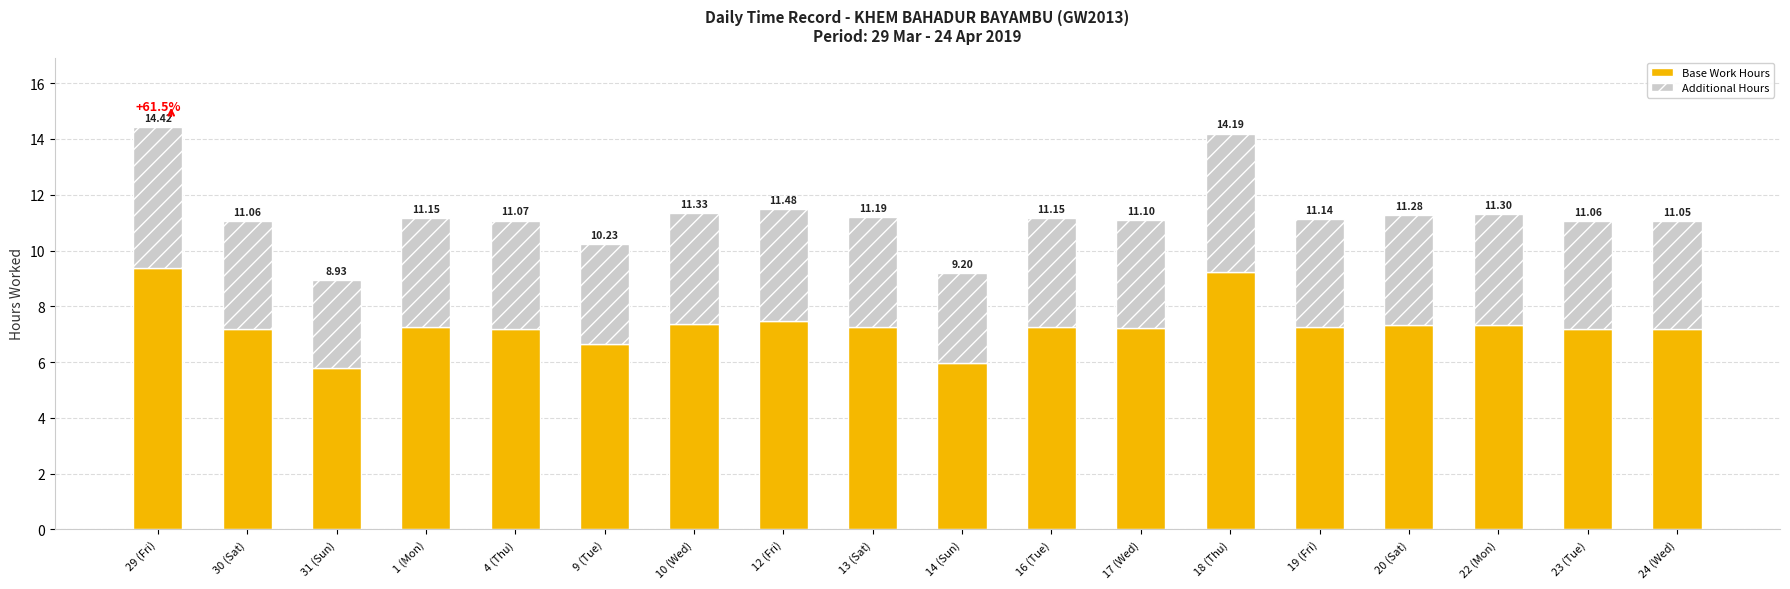

How many bars are there in total?

18